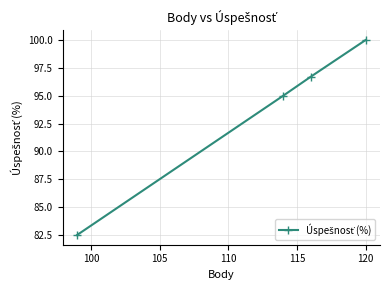

What is the difference between the maximum and minimum values?

17.5